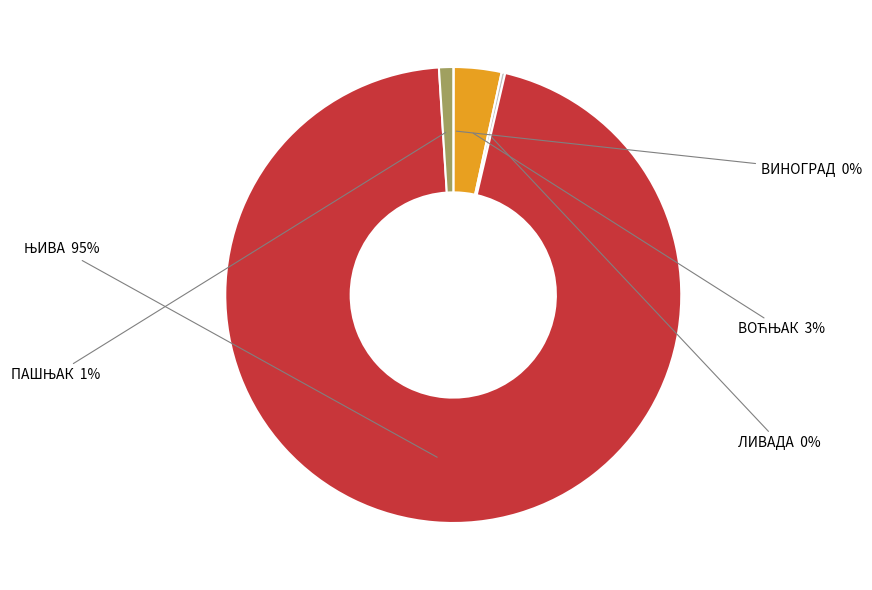

To the nearest percent, what is the average slice percentage?

20%